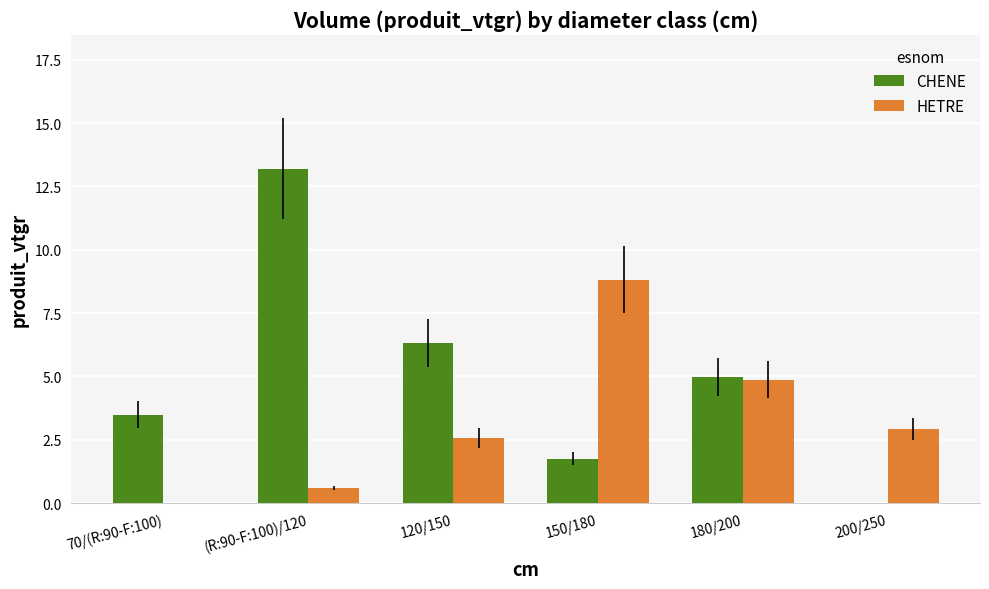

Which series changed the most between 150/180 and 200/250?

HETRE